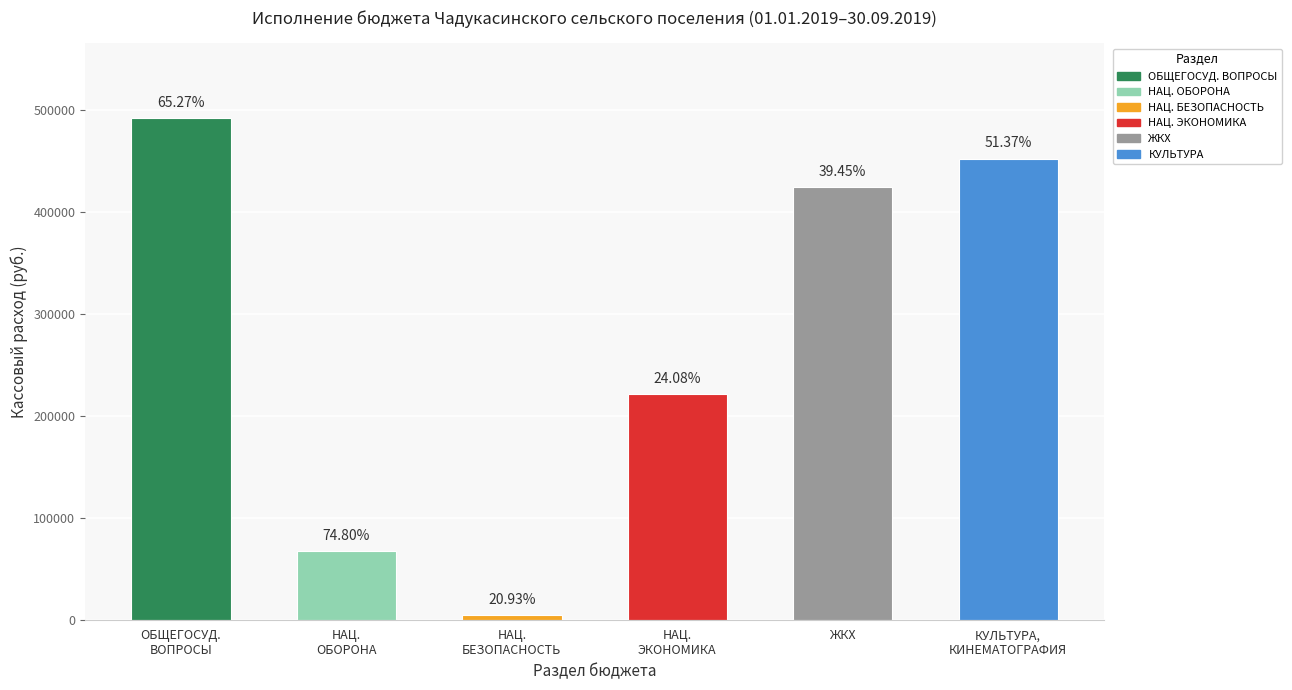

What is the sum of all values?

1661501.1